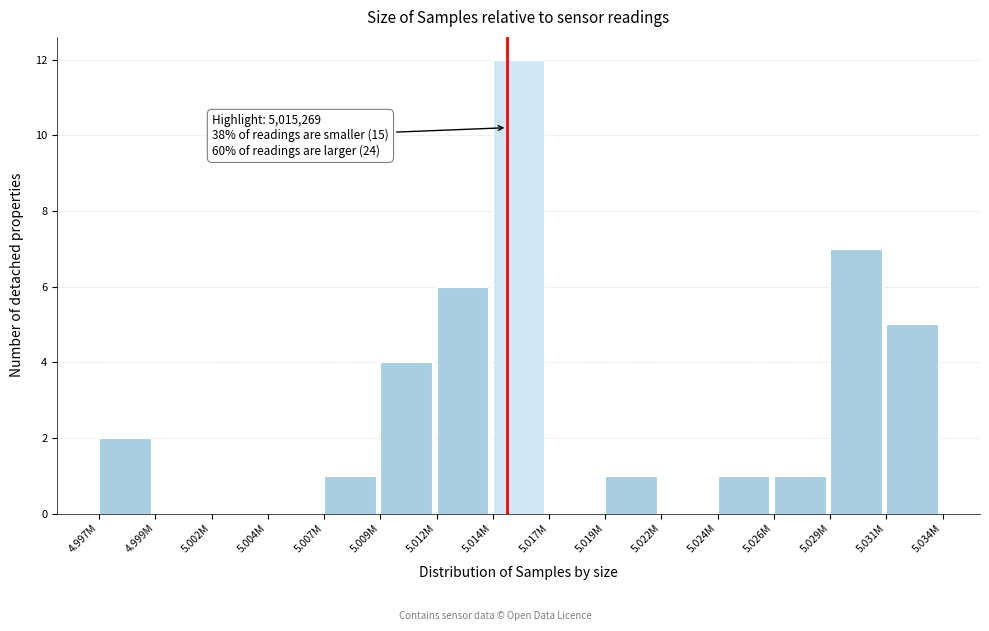

Reading left to right, transcribe all the data shown in this chart.

4.997M=2	4.999M=0	5.002M=0	5.004M=0	5.007M=1	5.009M=4	5.012M=6	5.014M=12	5.017M=0	5.019M=1	5.022M=0	5.024M=1	5.026M=1	5.029M=7	5.031M=5